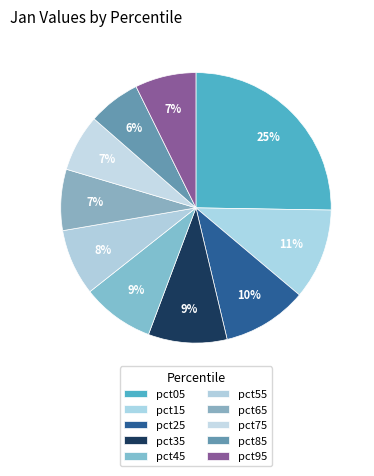

To the nearest percent, what is the combined percentage of pct25 and pct65?

17%